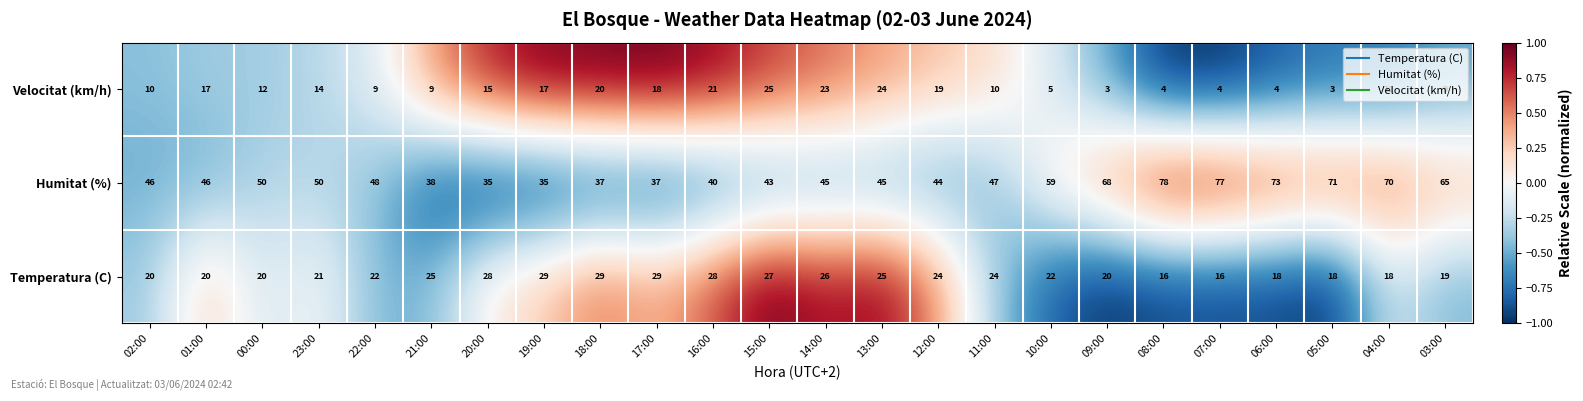

Rank the series by their average value, from highest to lowest.

Humitat (%), Temperatura (C), Velocitat (km/h)